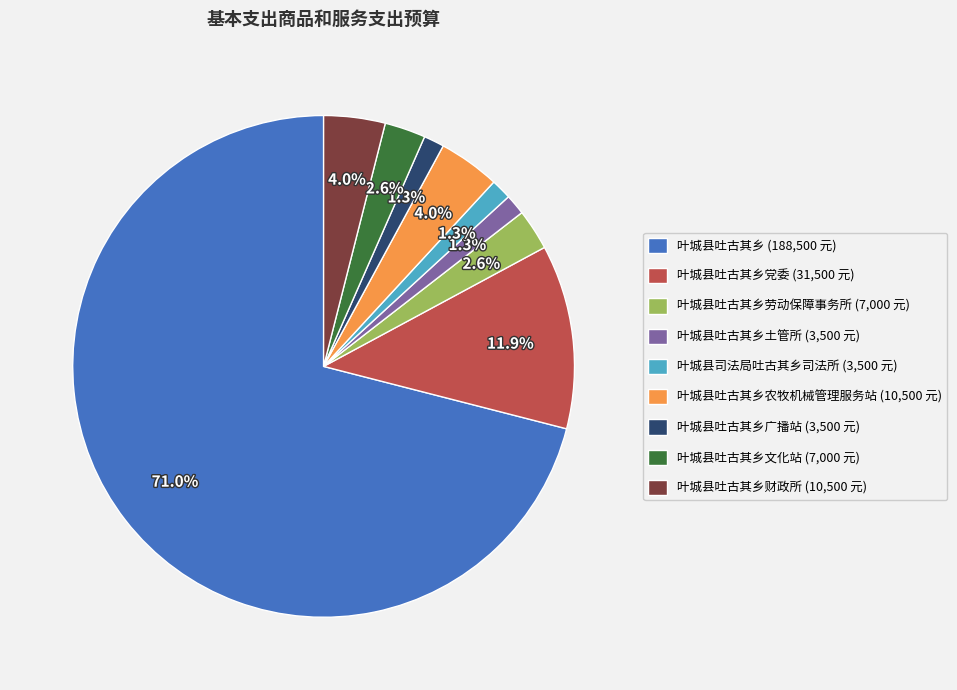

Which slice is the largest?

叶城县吐古其乡 (188,500 元)